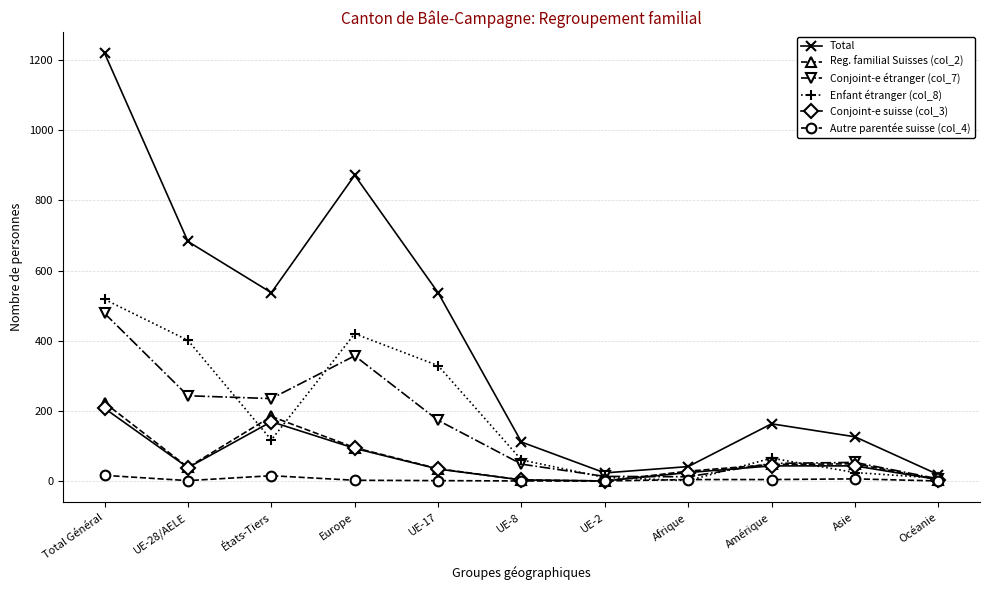

At which category is the sum across all series the highest?

Total Général